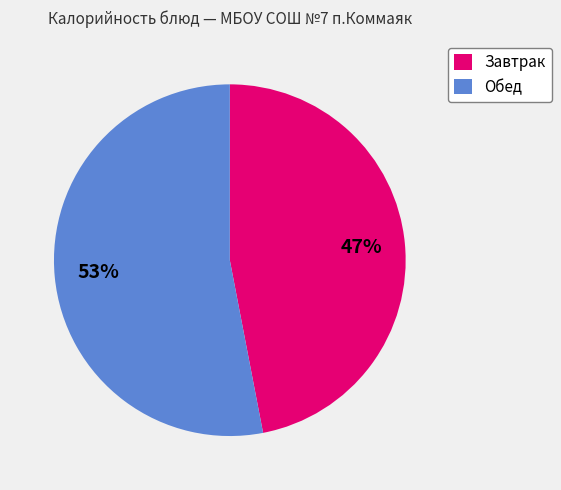

Count the number of slices in the pie.

2